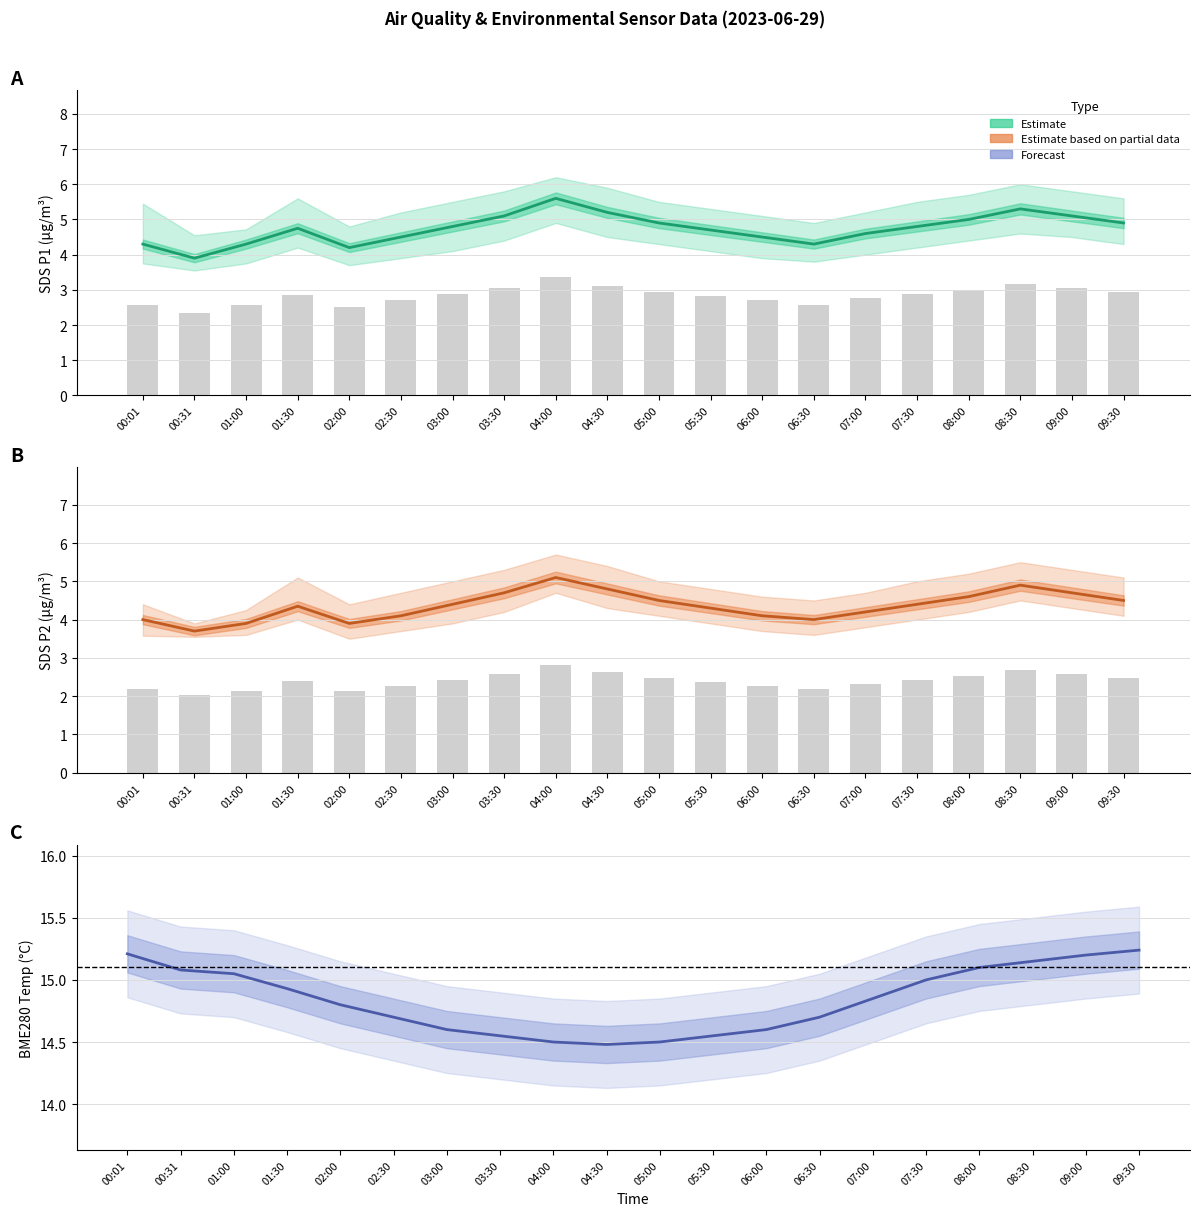

How many series are shown in this chart?

3